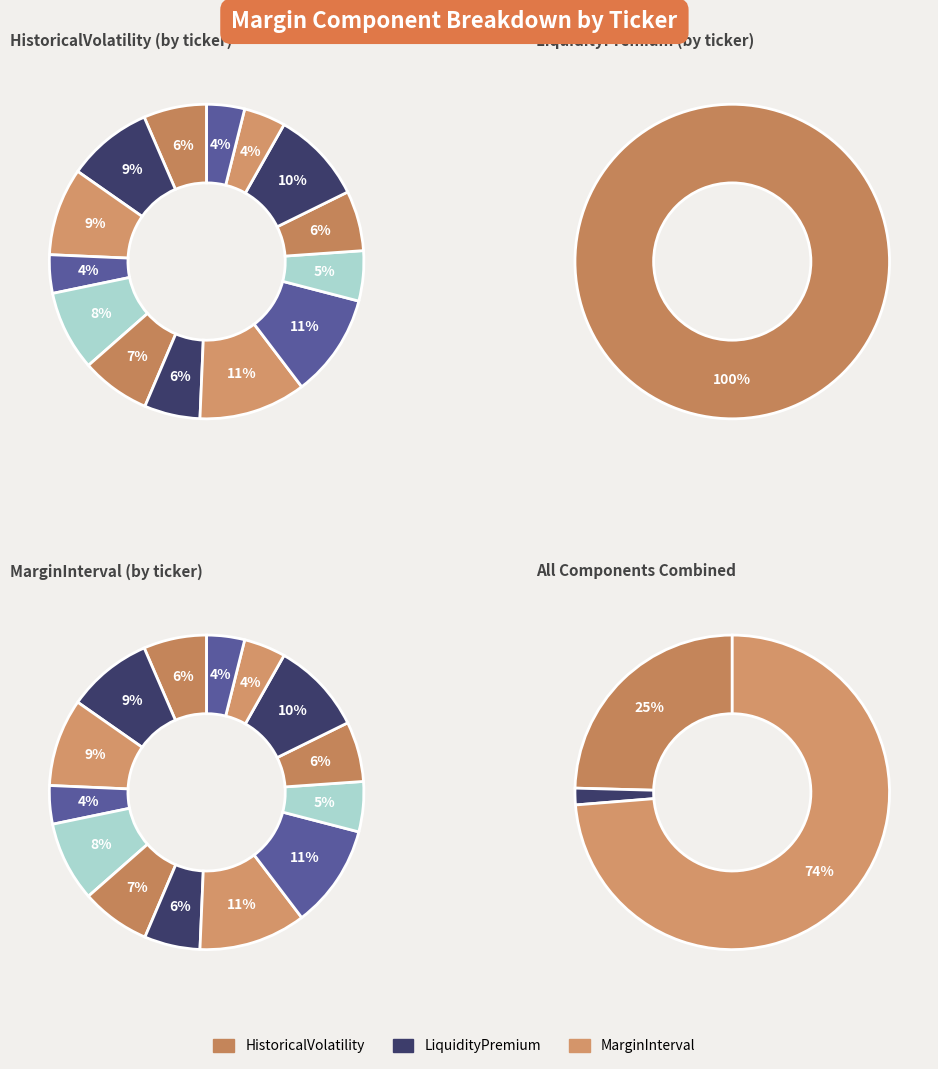

To the nearest percent, what percentage of the pie is AGU?

5%